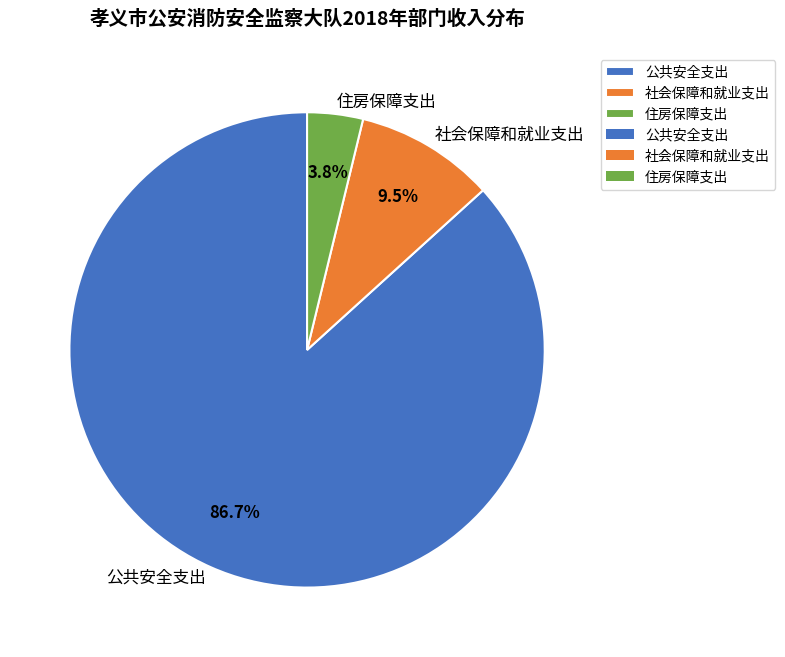

Between 社会保障和就业支出 and 公共安全支出, which is larger?

公共安全支出